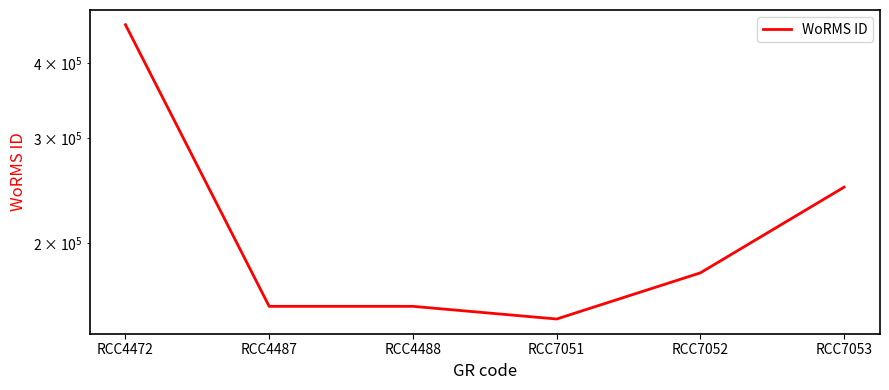

How many data points are above 178201?

2